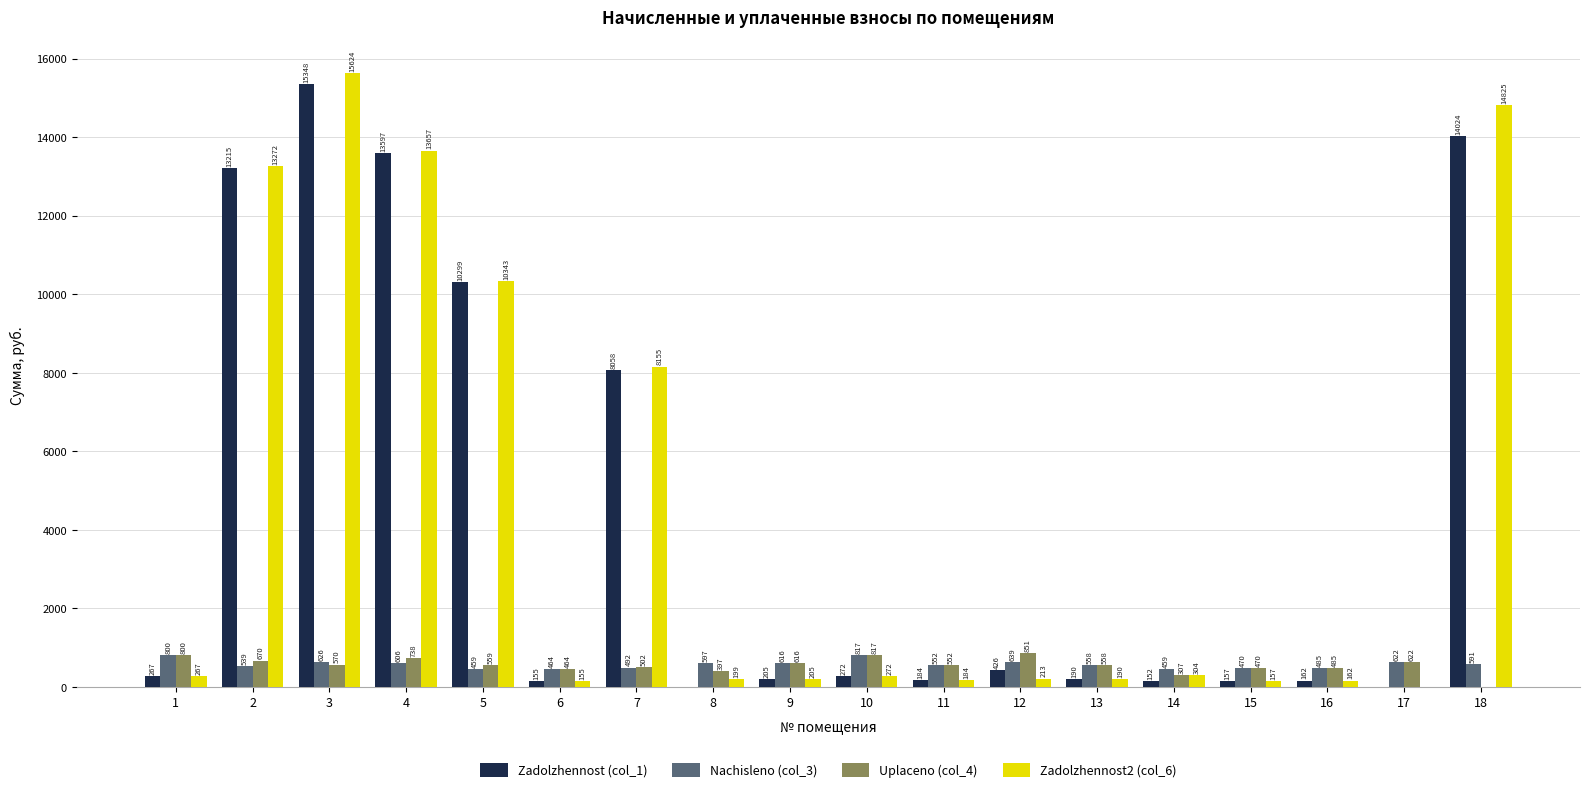

What are all the series names shown in the legend?

Zadolzhennost (col_1), Nachisleno (col_3), Uplaceno (col_4), Zadolzhennost2 (col_6)